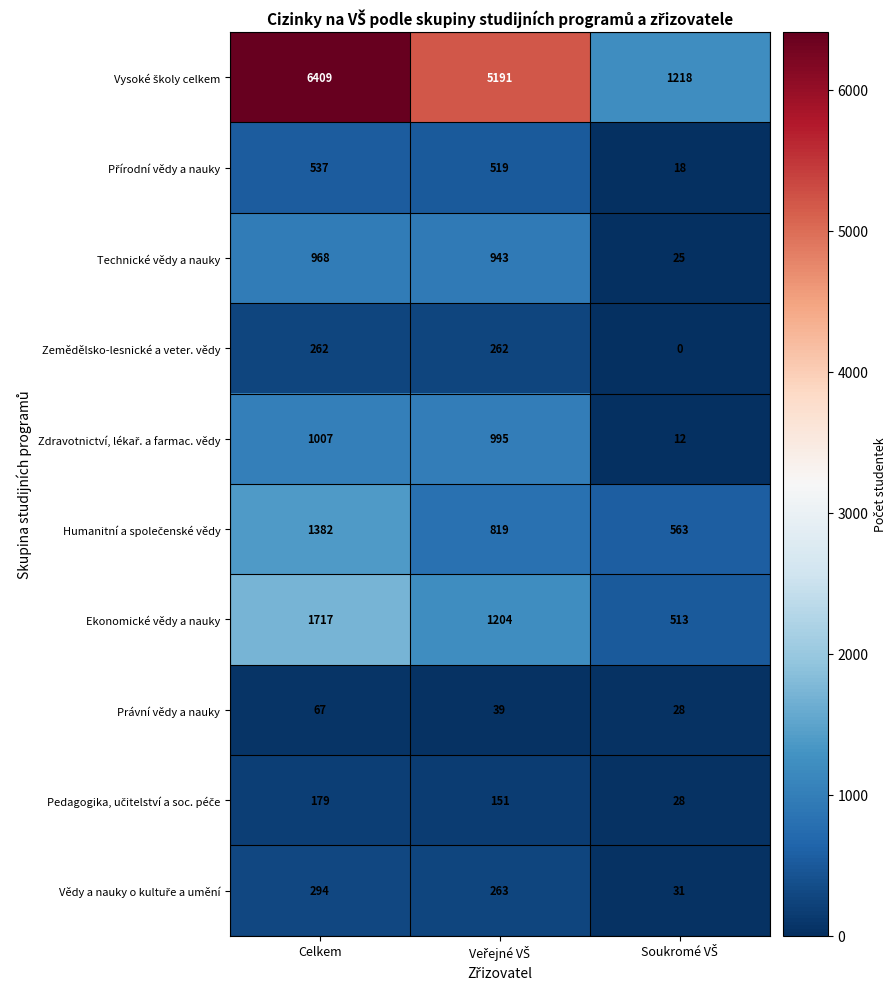

What is the difference between the highest and lowest values at Celkem?

6342